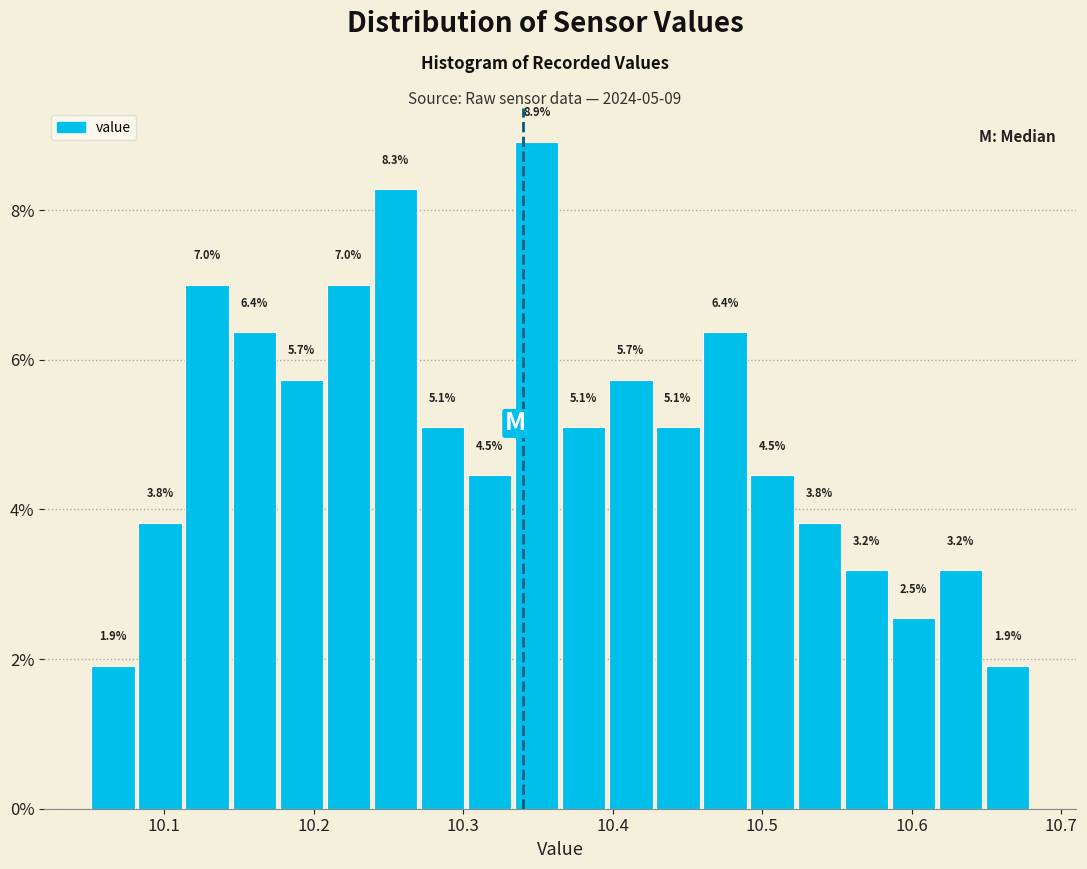

Read against the x-axis, roughly where is the centre of the tallest bar?

10.35